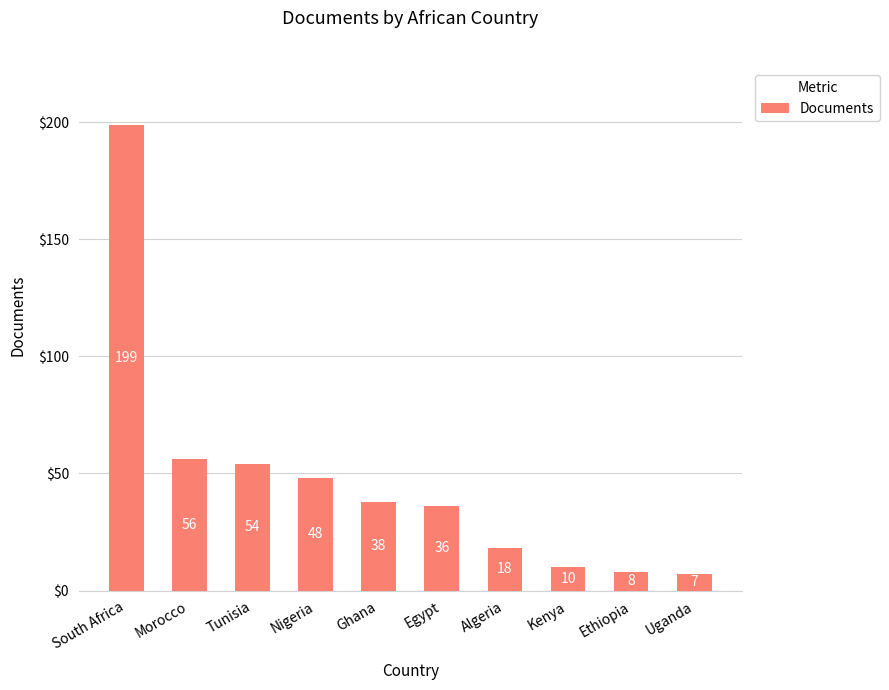

How many series are shown in this chart?

1